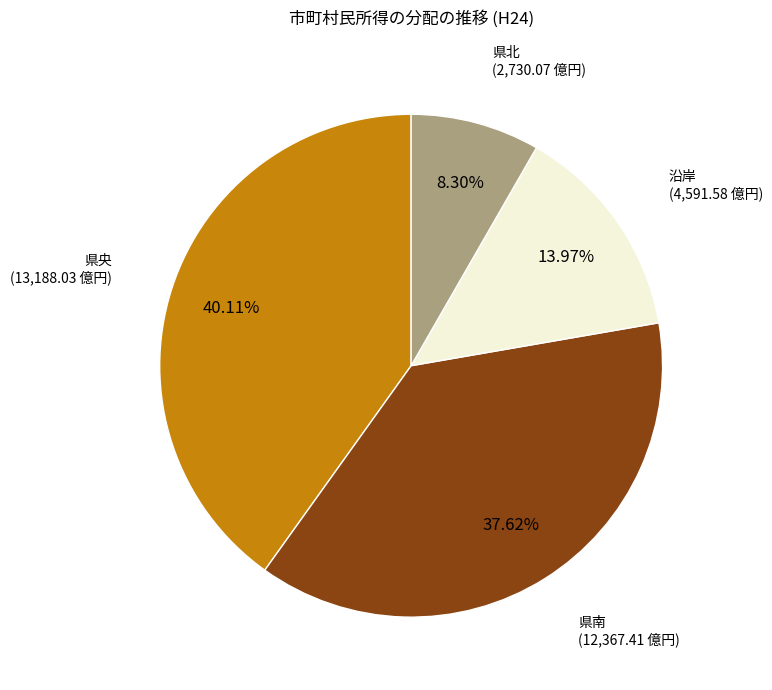

The 県北 slice represents 8% of the pie. True or false?

True